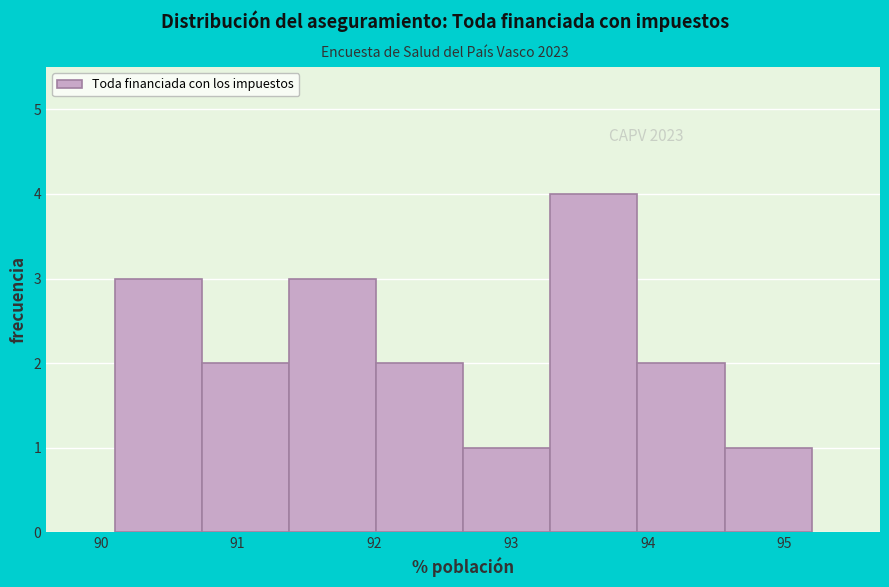

Over which range of the x-axis is the bar tallest?

93.3 to 93.9